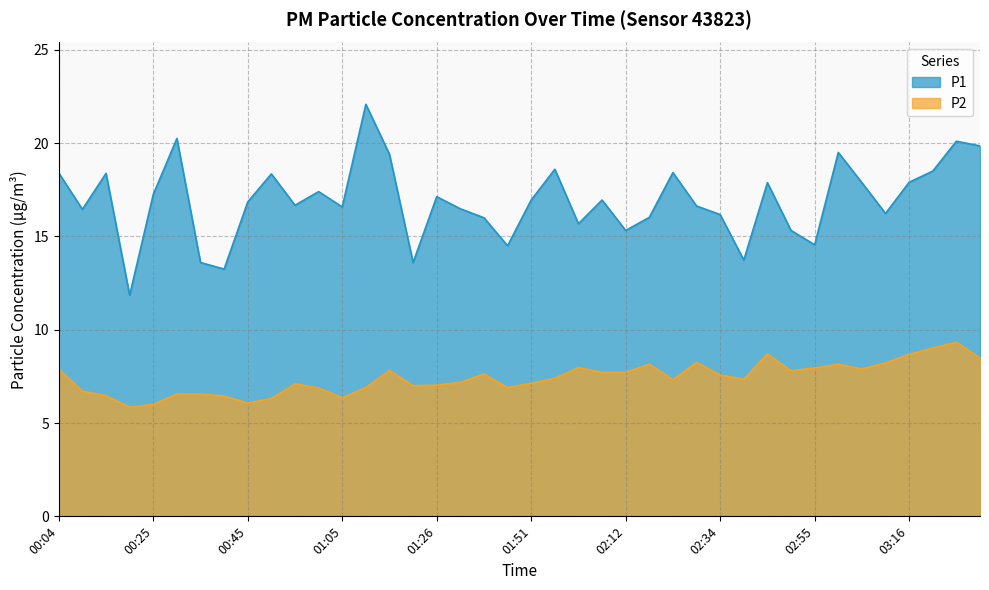

At which category is the sum across all series the highest?

03:26